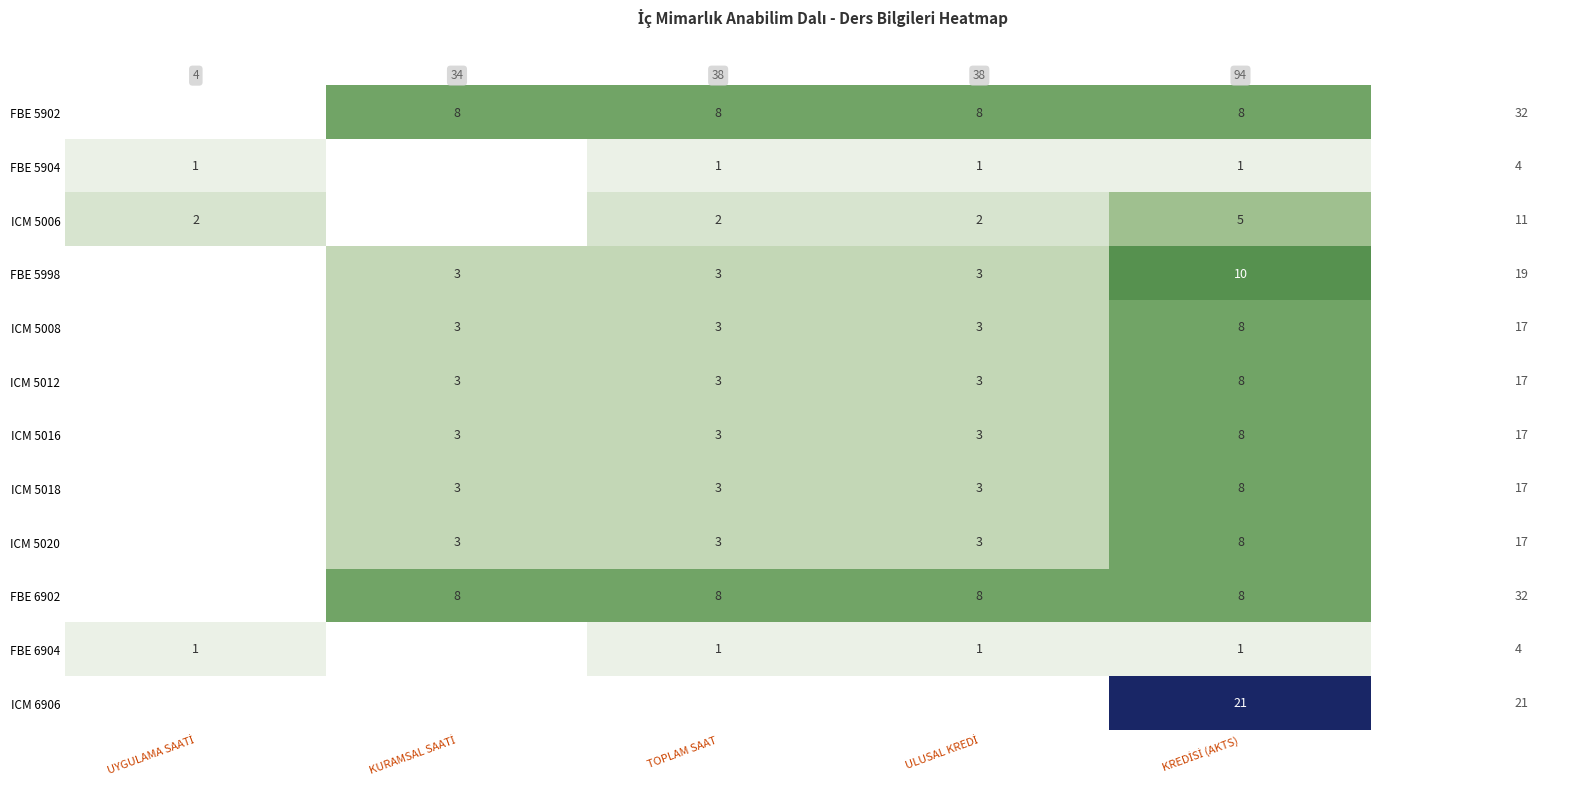

Rank the series by their maximum value, from highest to lowest.

ICM 6906, FBE 5998, FBE 5902, ICM 5008, ICM 5012, ICM 5016, ICM 5018, ICM 5020, FBE 6902, ICM 5006, FBE 5904, FBE 6904